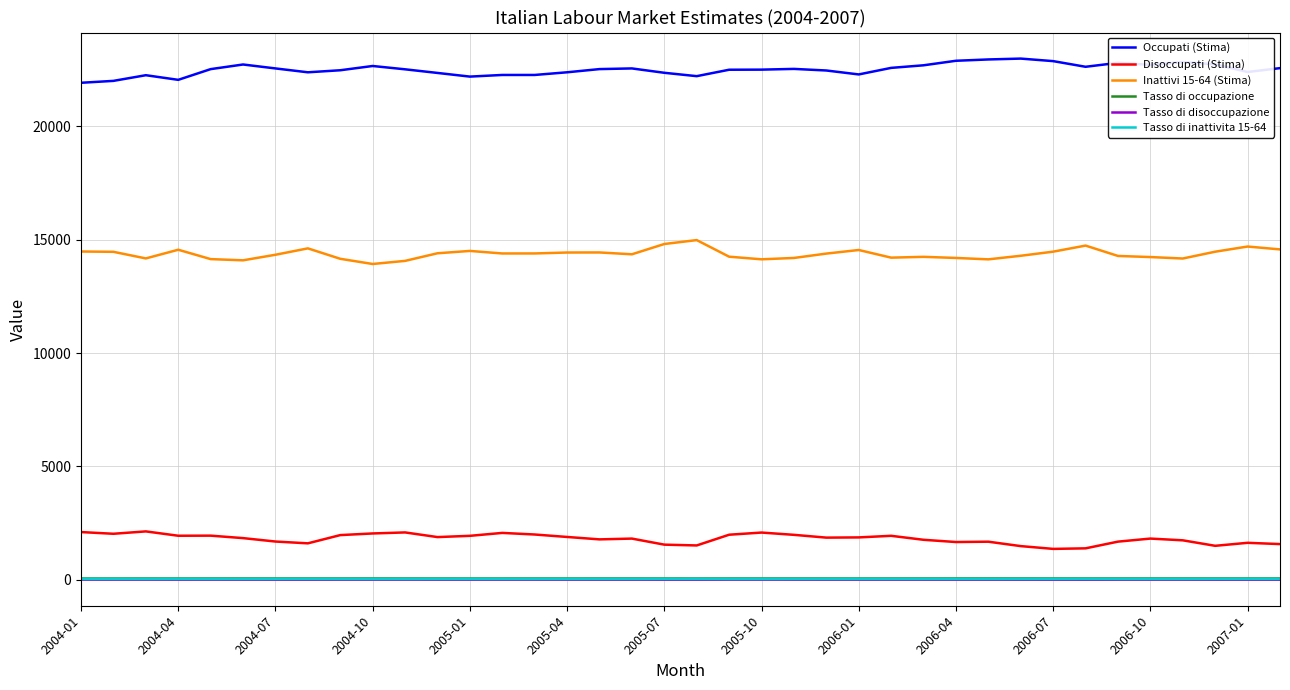

How many lines are shown in the chart?

6